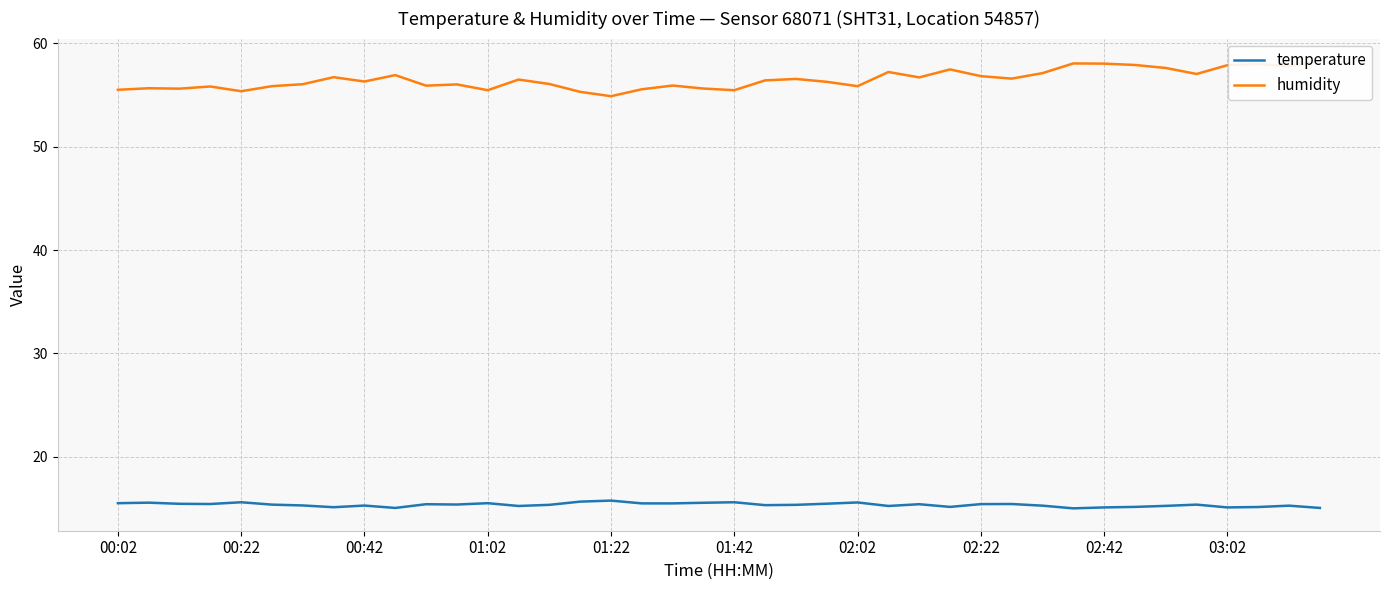

Does the chart have visible grid lines?

Yes